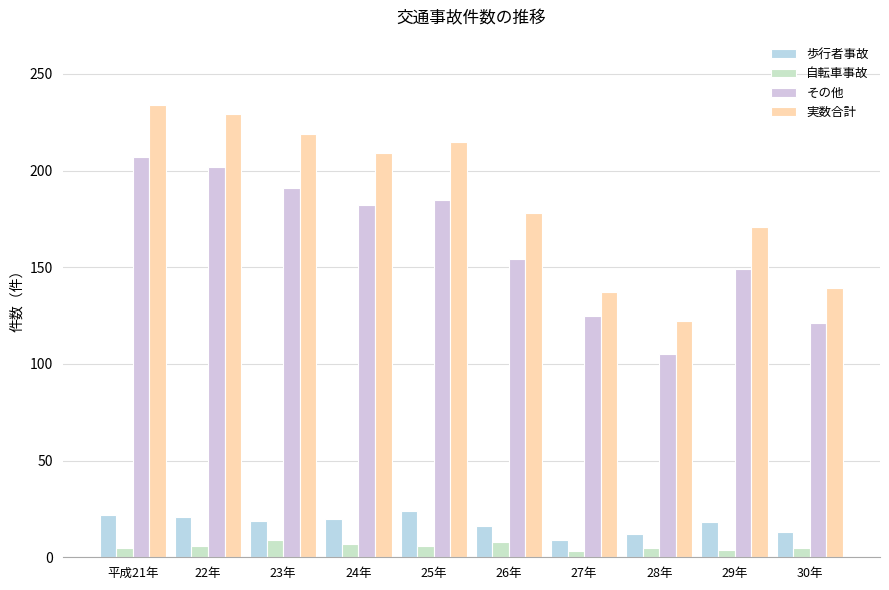

Where does the 歩行者事故 series first go above 19?

平成21年